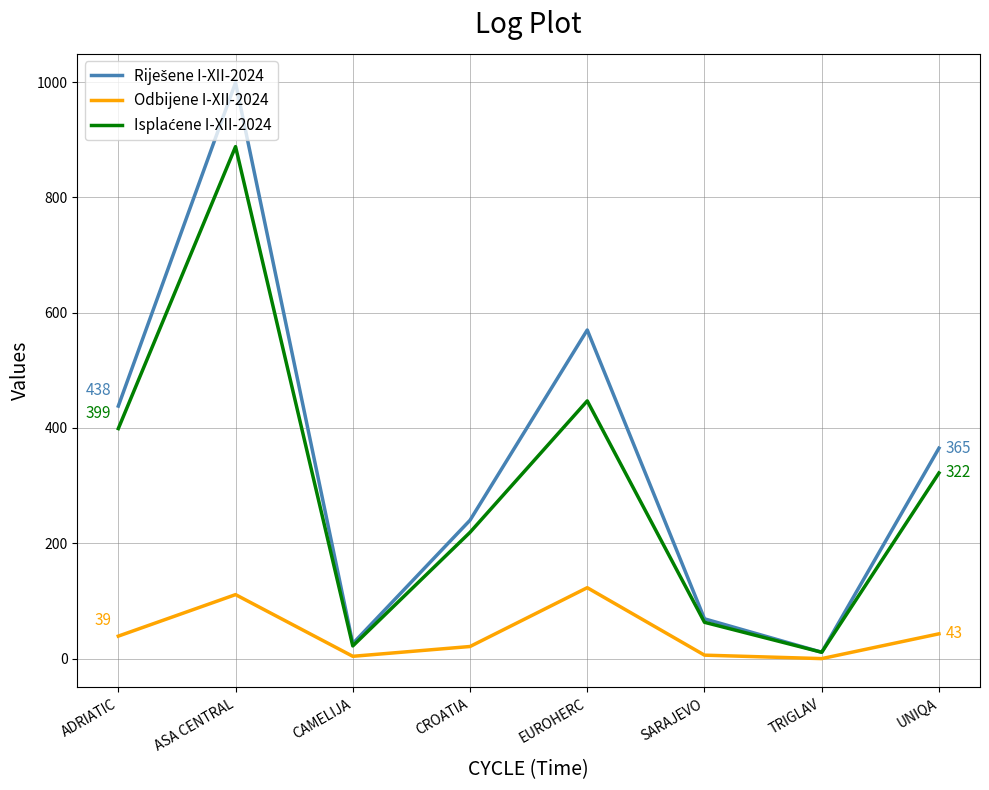

What is the difference between the maximum and second lowest values in the Odbijene I-XII-2024 series?

119